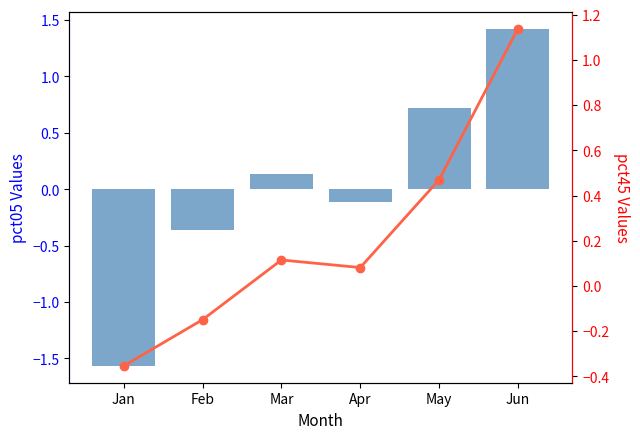

What is the lowest value of the pct45 series?

-0.4